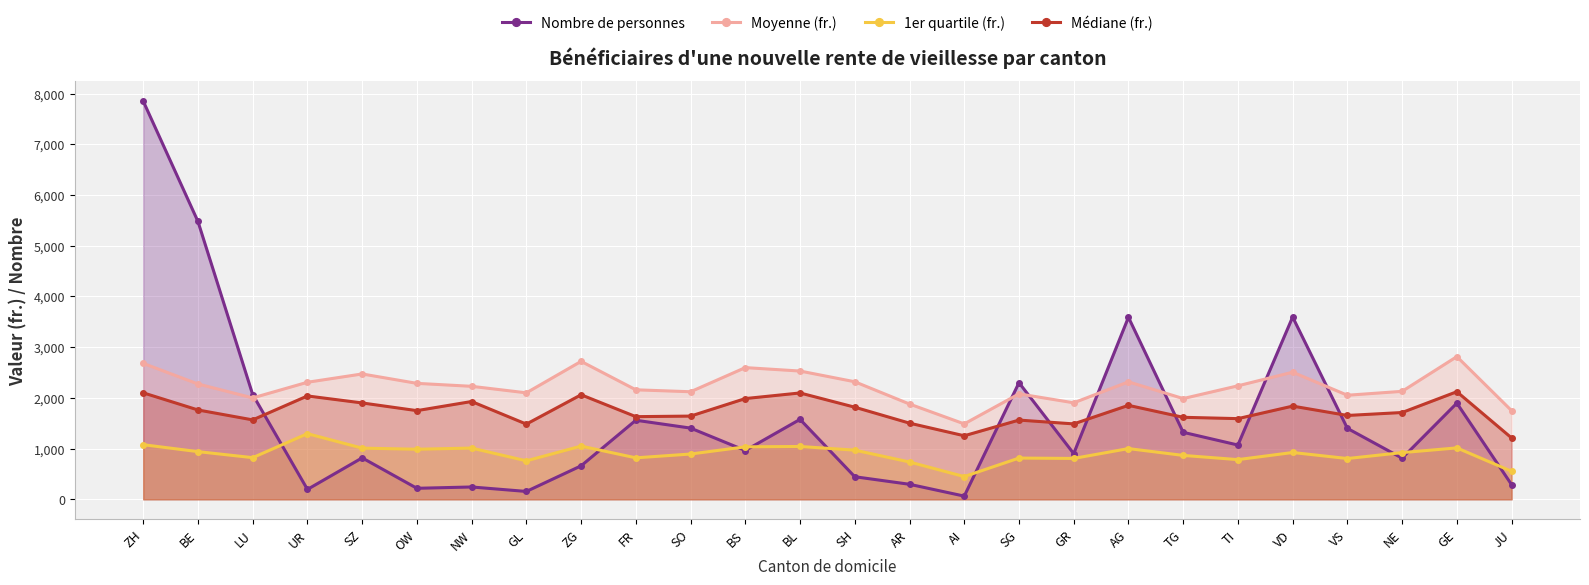

Which label corresponds to the smallest value in the chart?

AI